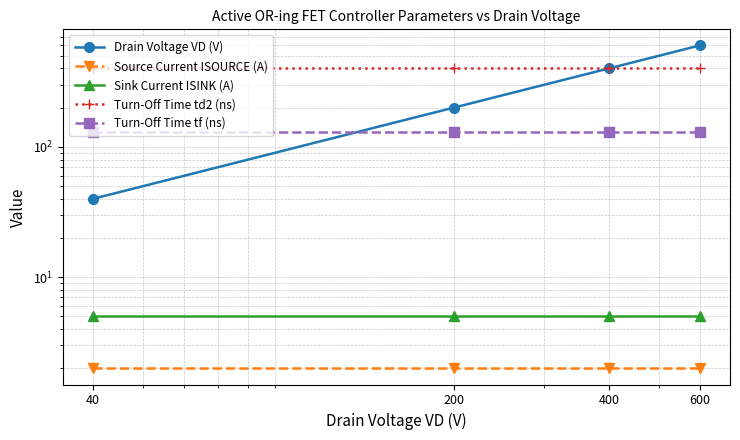

Is it true that Drain Voltage VD (V) equals 40 at 40?

True